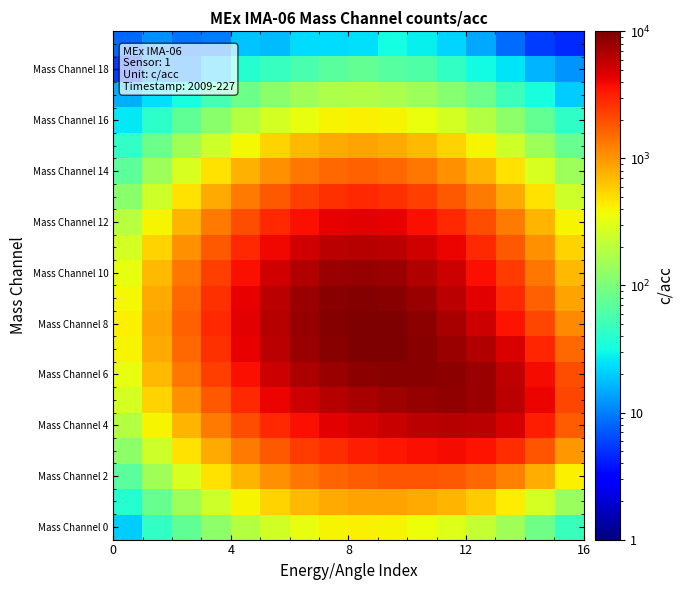

What is the minimum value shown in the chart?

4.5